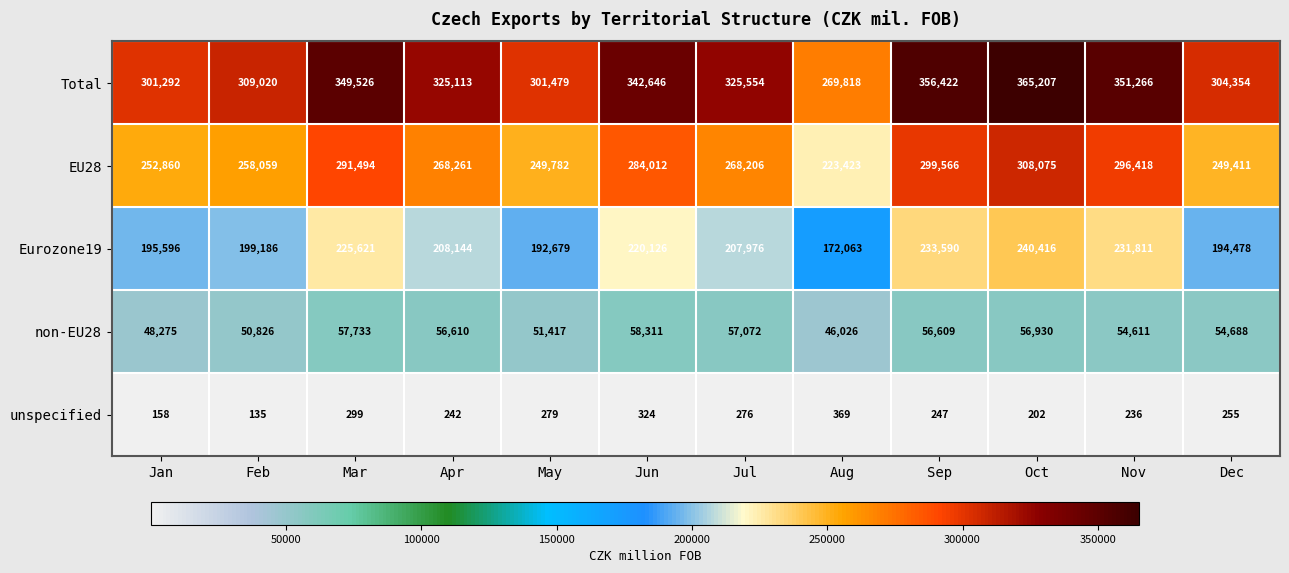

At which category is the sum across all series the highest?

Oct